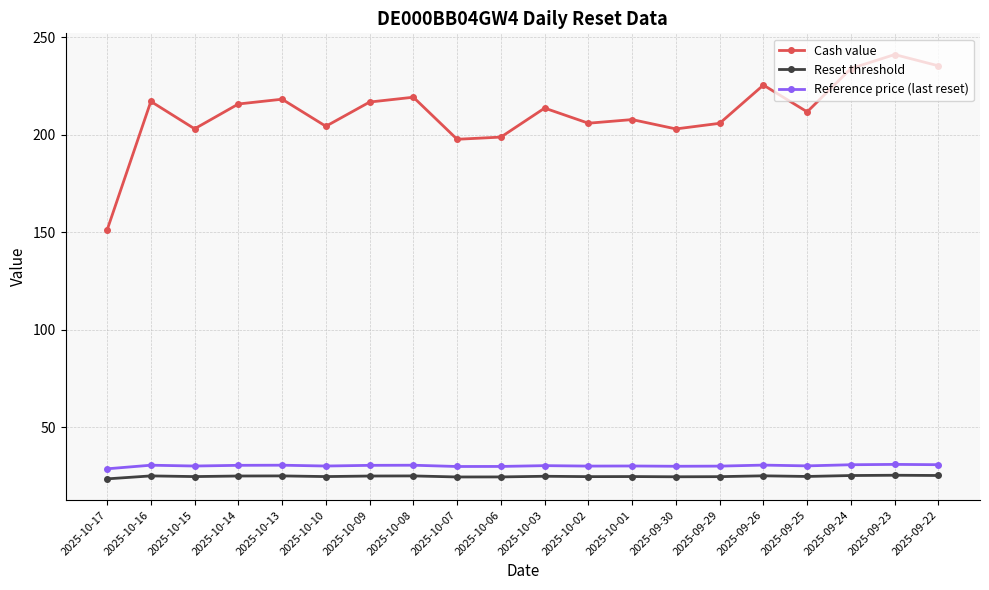

What are all the series names shown in the legend?

Cash value, Reset threshold, Reference price (last reset)